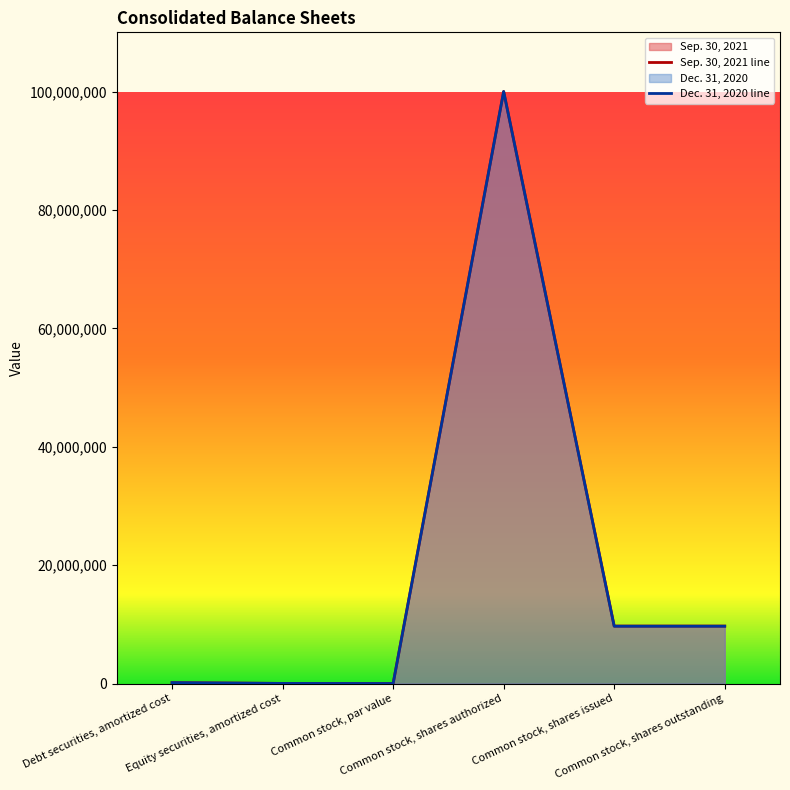

At which category is the sum across all series the highest?

Common stock, shares authorized